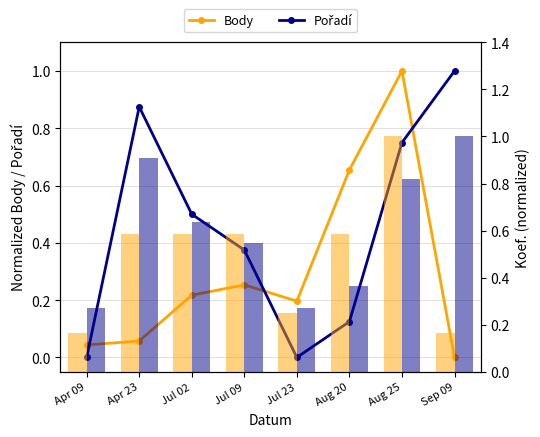

What is the difference between the maximum and minimum values in the Koef. (Body) series?

0.8